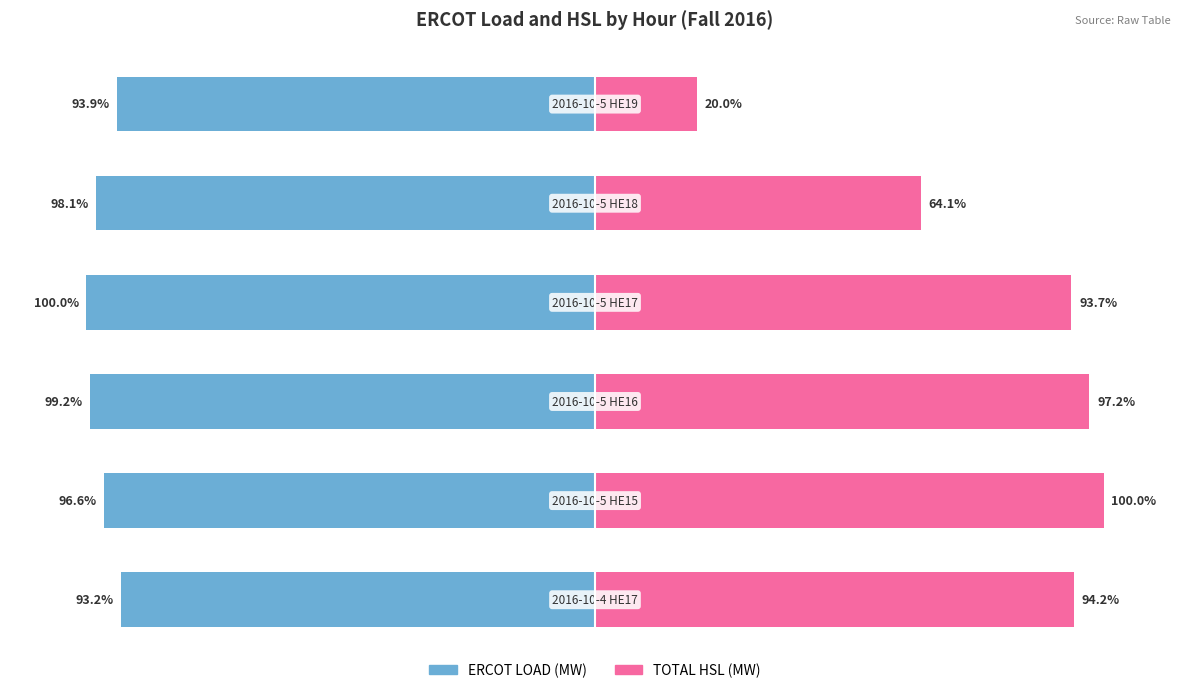

Which has a higher value, 4 or 2?

4